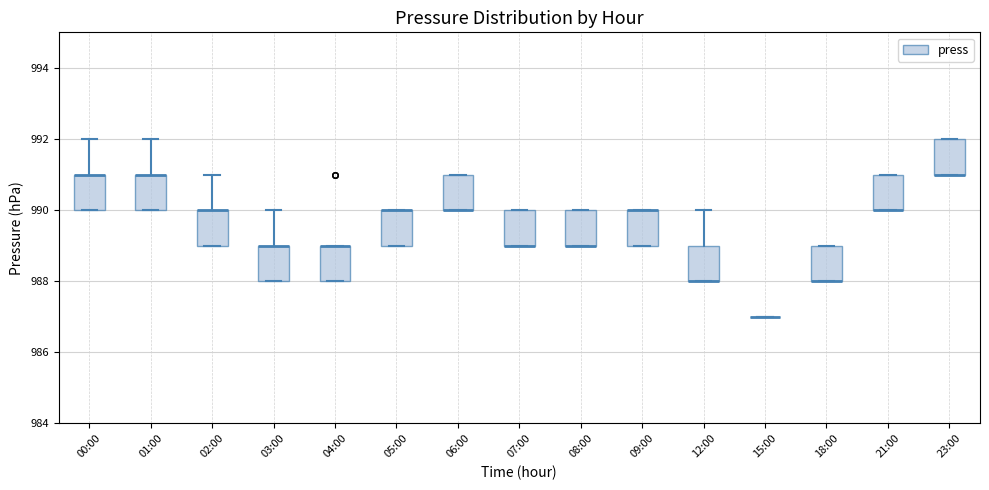

Where is the lower edge of the box for 21:00 on the y-axis? The values are not printed on the chart, so give them approximately, as read against the axis.

990